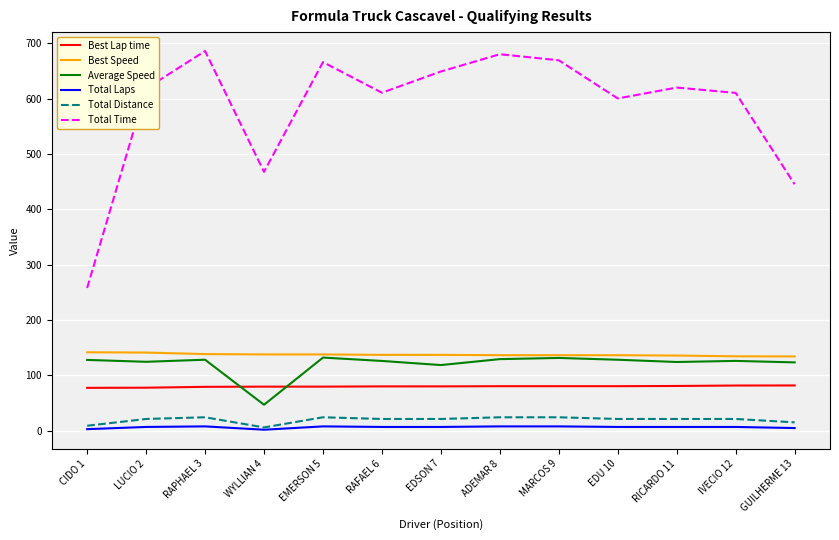

The Best Lap time series shows 51.7 at WYLLIAN 4. True or false?

False